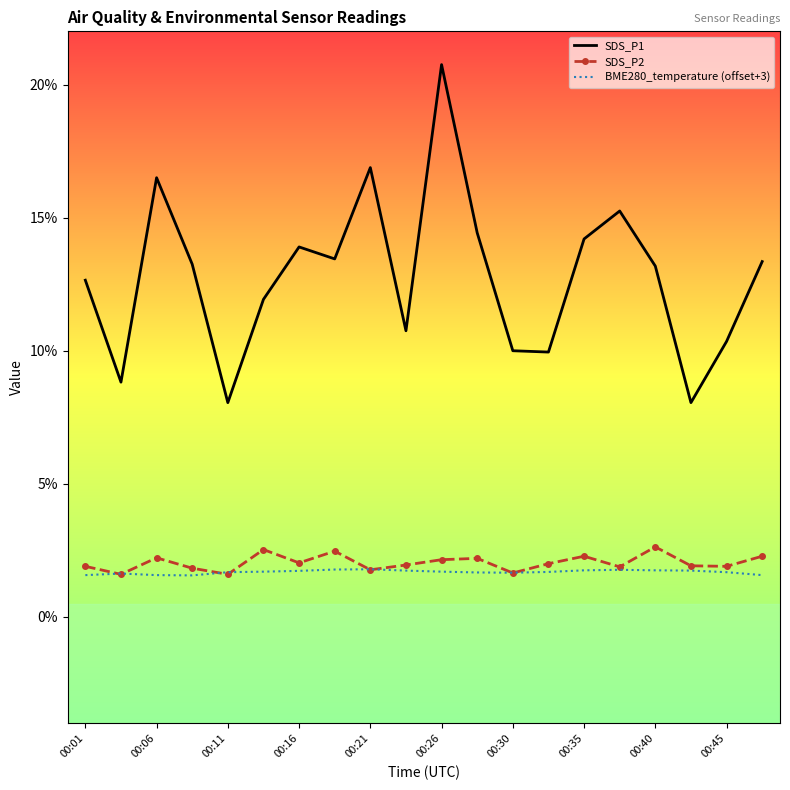

Which series has the largest total across all categories?

SDS_P1